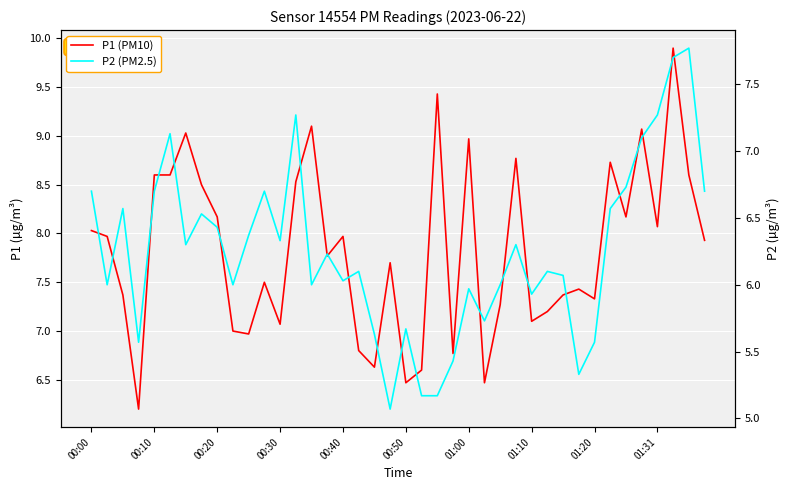

Which series has the largest range (max minus min)?

P1 (PM10)